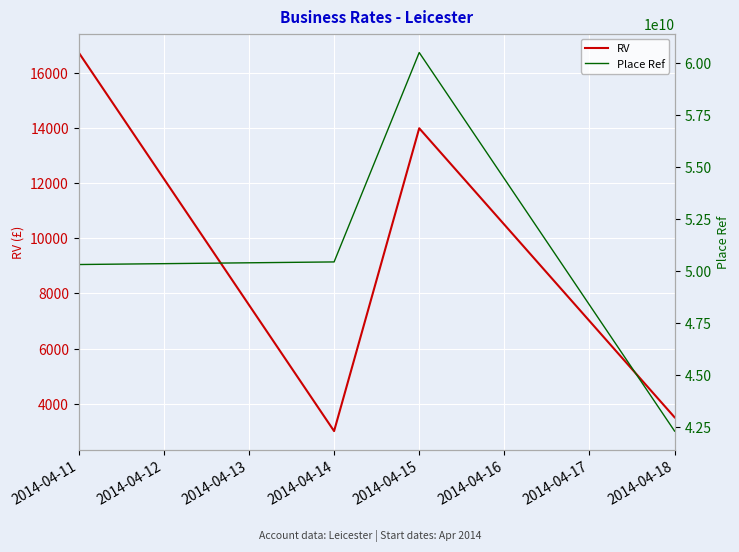

What is the value of the Place Ref point at the 1st from the left?

50290099915